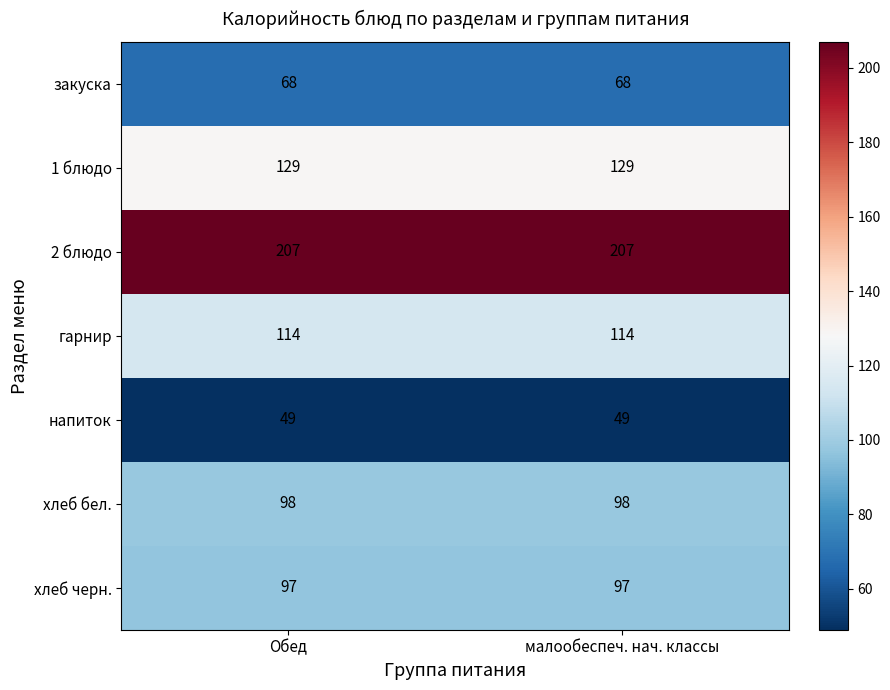

At Обед, list the series in order from largest to smallest.

2 блюдо, 1 блюдо, гарнир, хлеб бел., хлеб черн., закуска, напиток